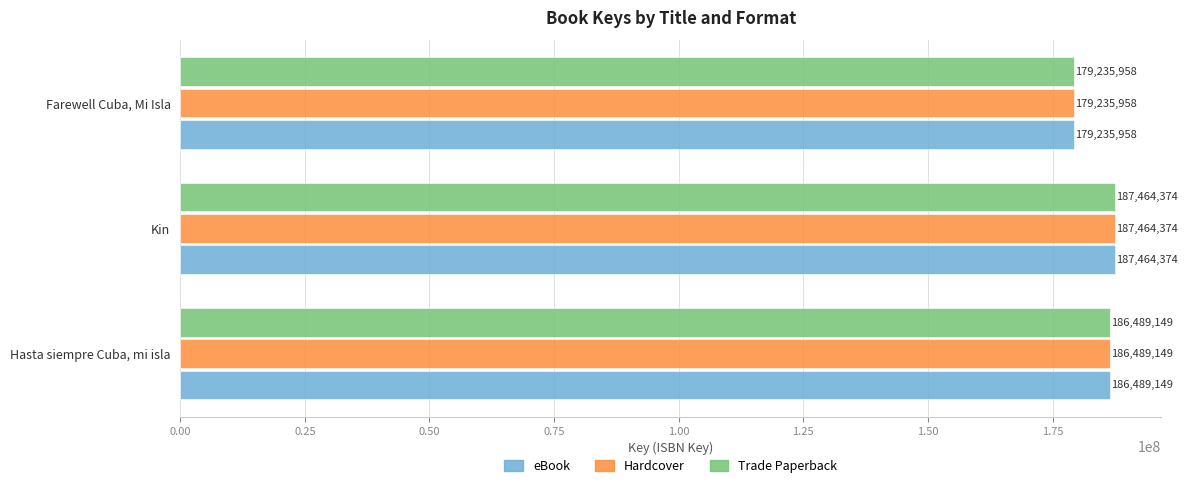

What is the lowest value of the Hardcover series?

179235958